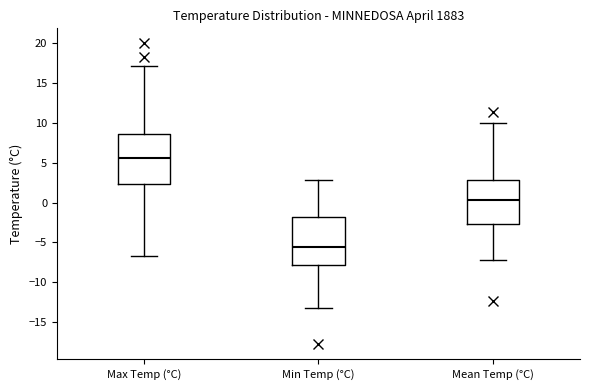

Which box has the highest median line?

Max Temp (°C)